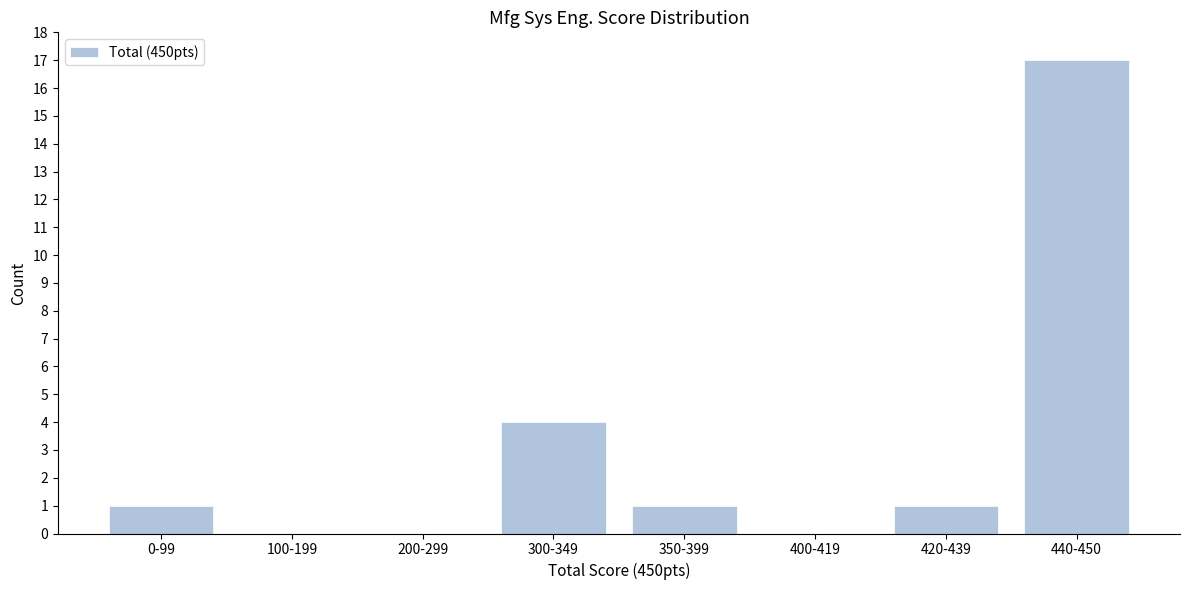

Reading left to right, what are all the values shown in this chart?

0-99=1	100-199=0	200-299=0	300-349=4	350-399=1	400-419=0	420-439=1	440-450=17